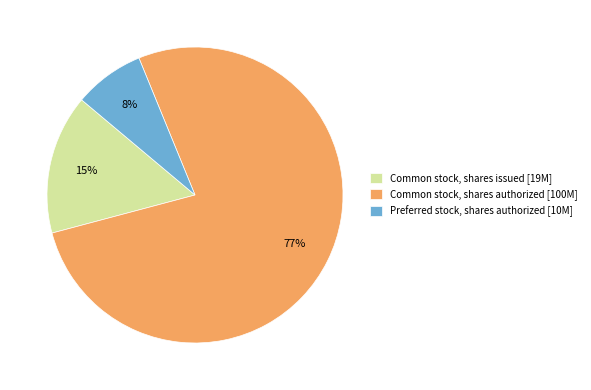

Do Common stock, shares issued [19M] and Common stock, shares authorized [100M] together represent more than half of the pie?

Yes